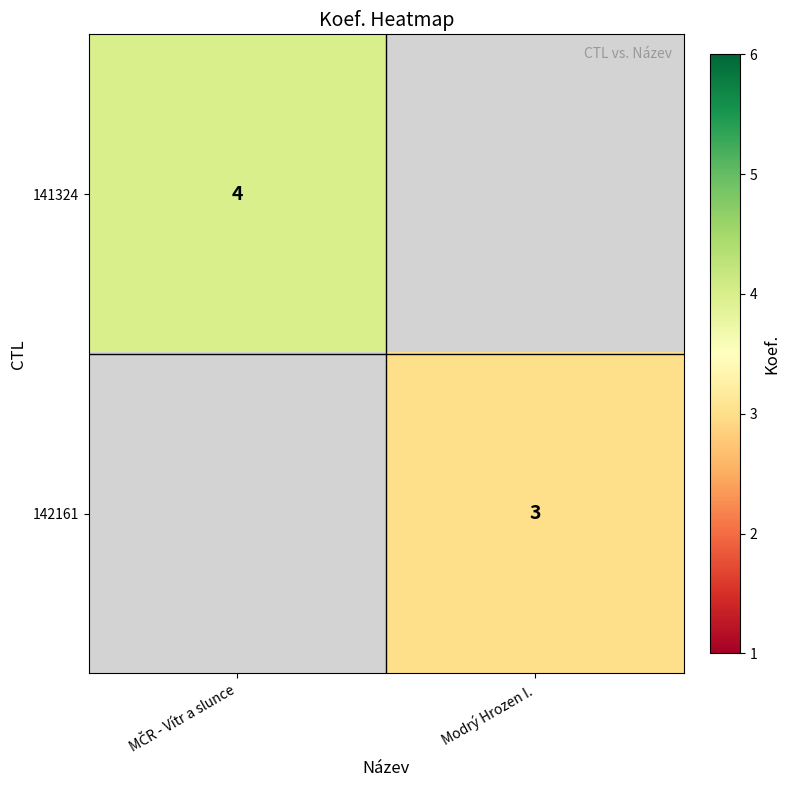

Which category has the lowest value across all series?

Modrý Hrozen I.